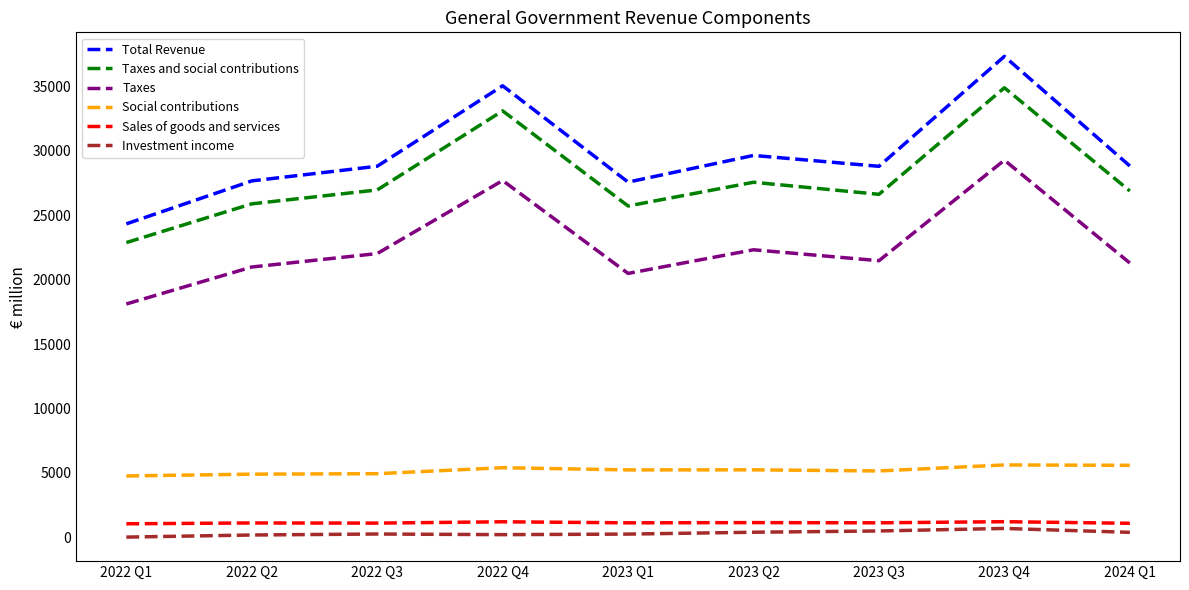

At which category does the chart reach its peak across all series?

2023 Q4